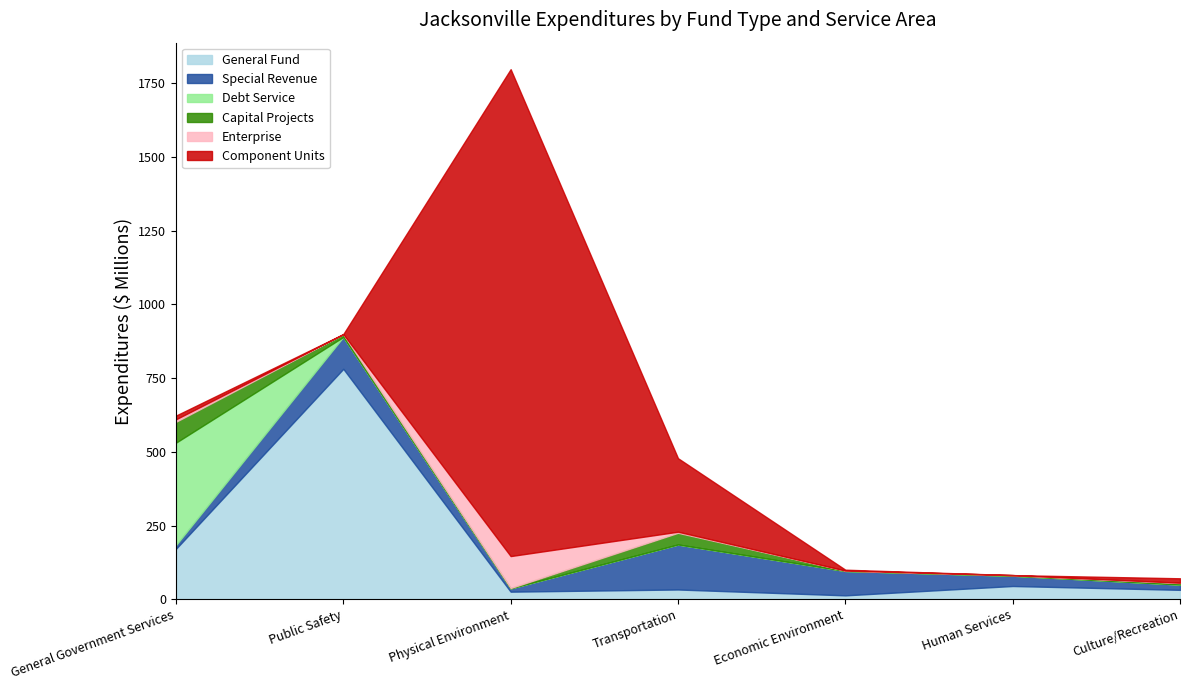

Where is the first local minimum for Capital Projects?

Physical Environment